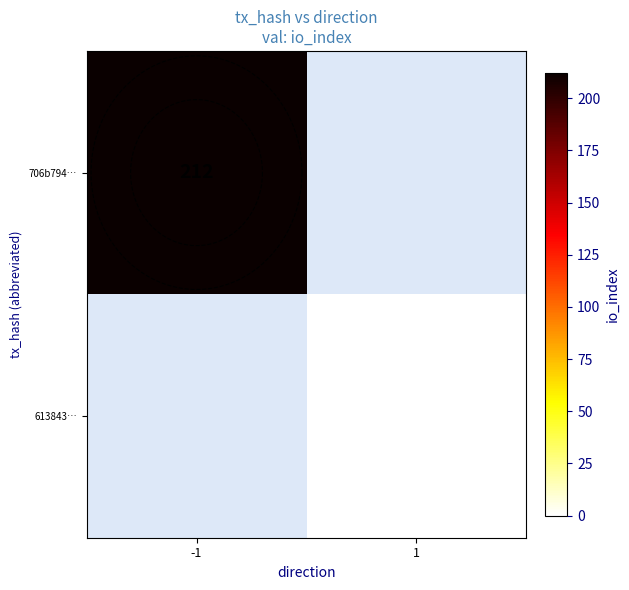

How many distinct data groups are displayed?

2